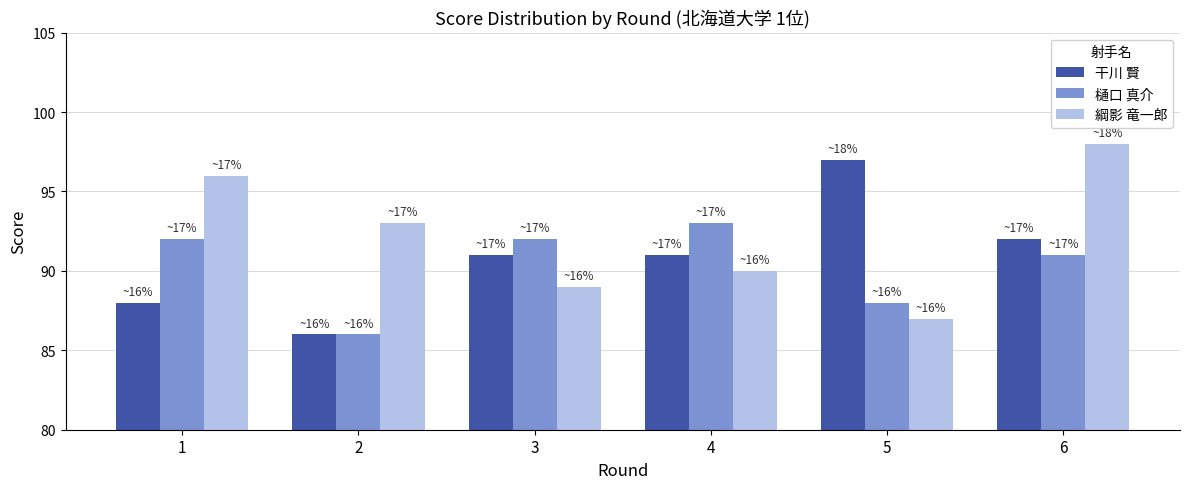

What are all the series names shown in the legend?

干川 賢, 樋口 真介, 綱影 竜一郎